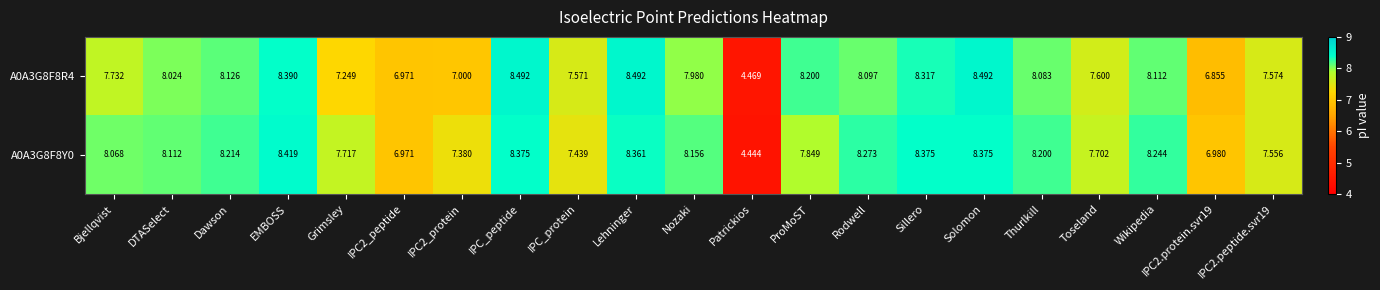

What is the total value across all series at Thurlkill?

16.3